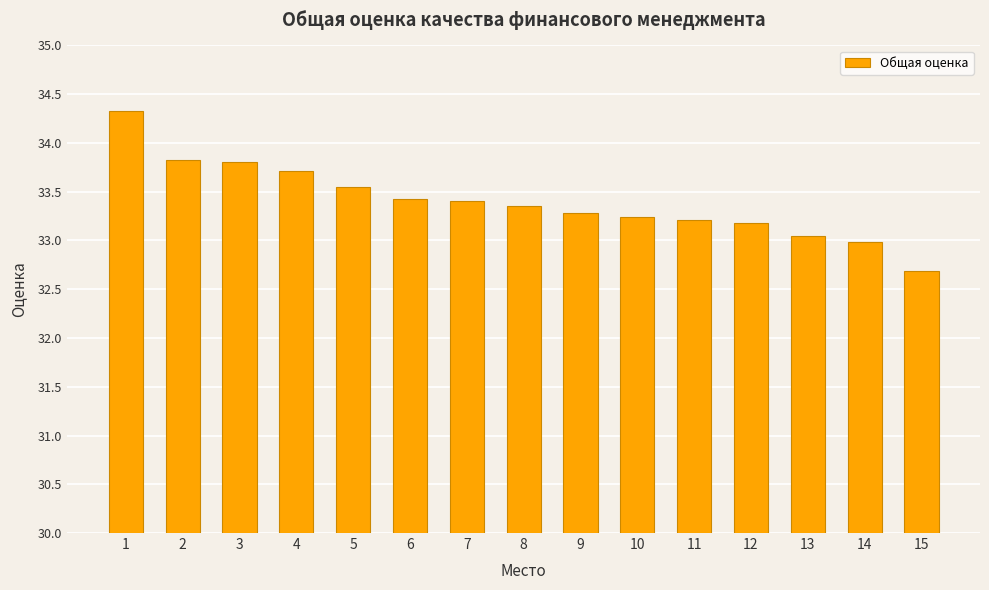

At which label does the data first exceed 33?

1